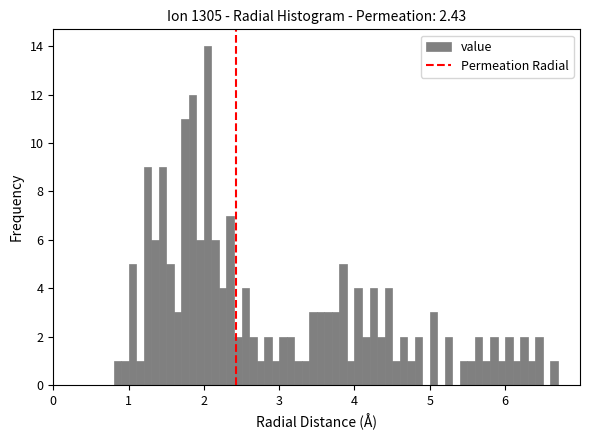

Read against the x-axis, roughly where is the centre of the tallest bar?

2.1